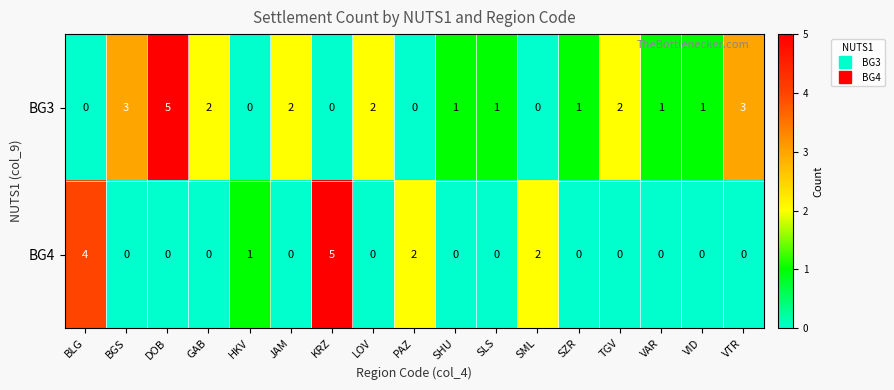

Which series changed the most between BLG and HKV?

BG4